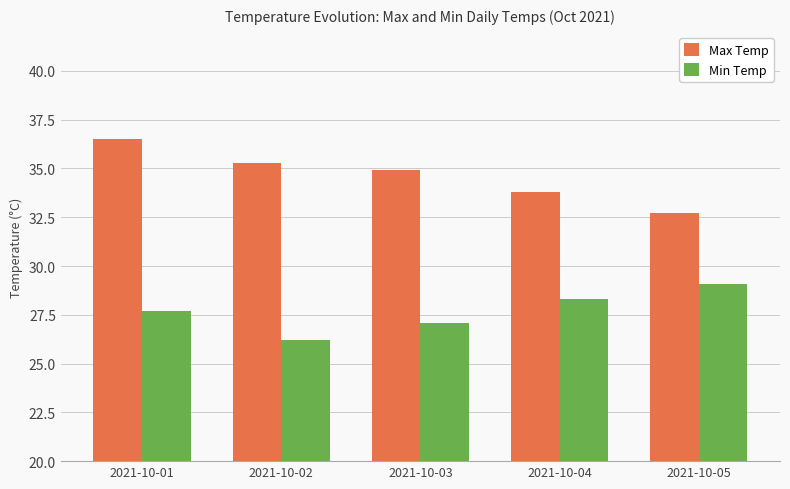

Reading right to left, list all the values displayed in this chart.

Max Temp: 2021-10-05=32.7	2021-10-04=33.8	2021-10-03=34.9	2021-10-02=35.3	2021-10-01=36.5
Min Temp: 2021-10-05=29.1	2021-10-04=28.3	2021-10-03=27.1	2021-10-02=26.2	2021-10-01=27.7